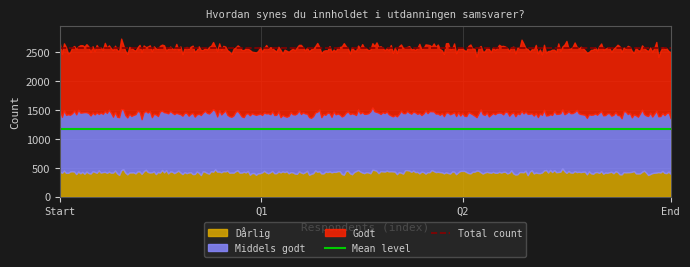

What is the minimum value for Dårlig?

374.5